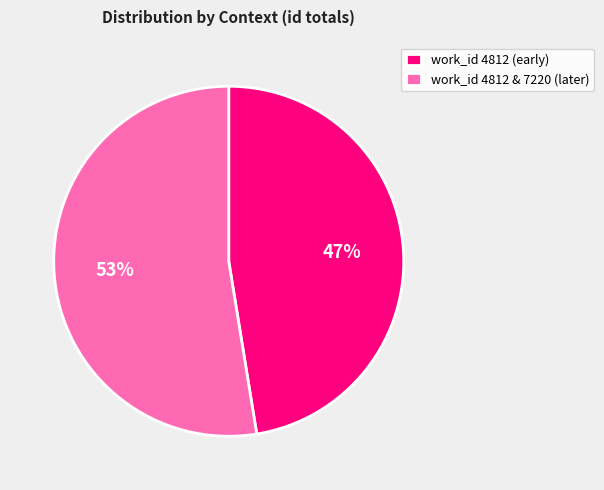

Which slice is the smallest?

work_id 4812 (early)